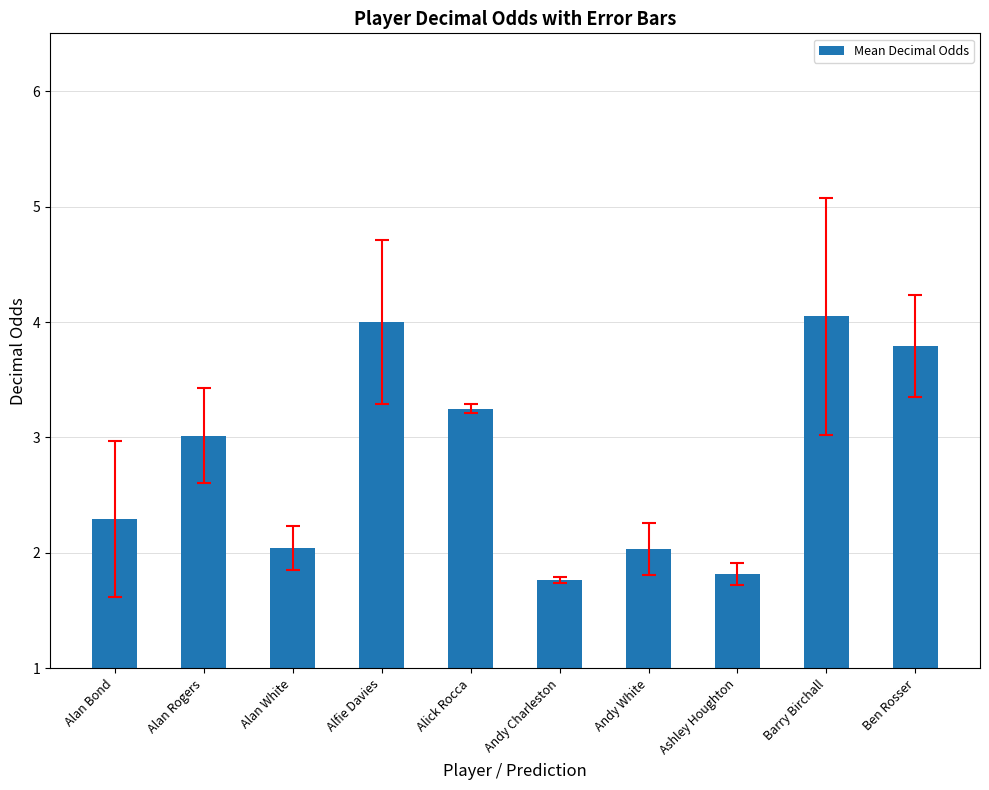

What is the difference between the maximum and minimum values?

2.3